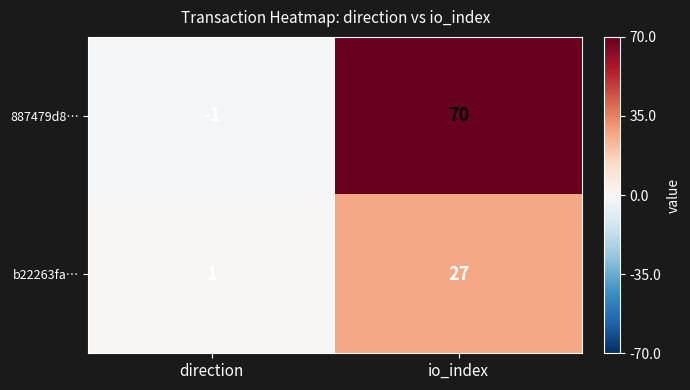

Which series has the largest range (max minus min)?

887479d8…